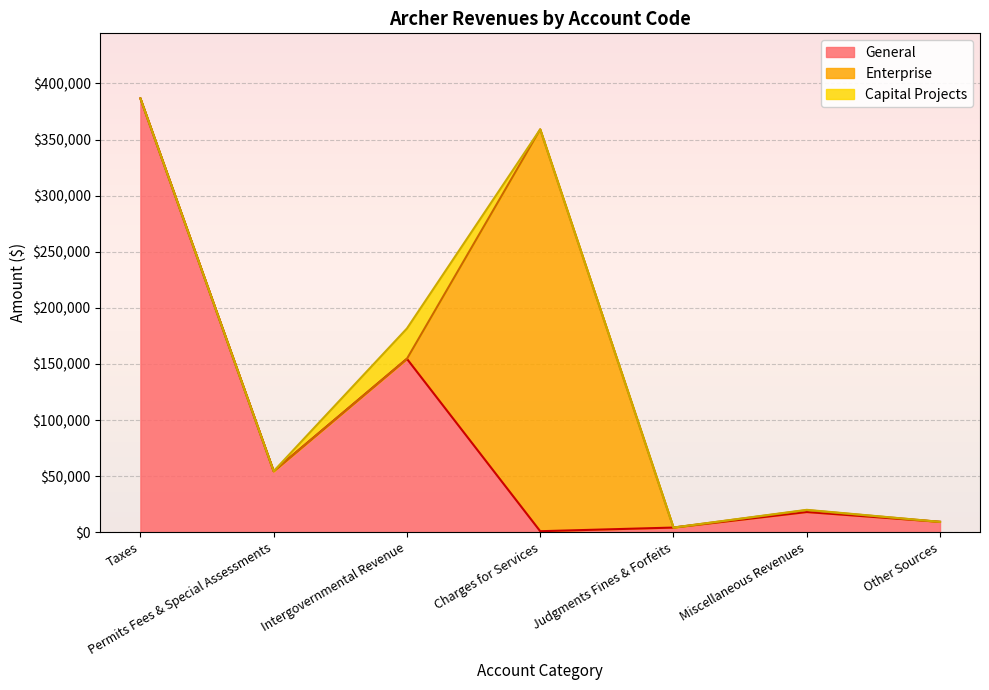

True or false: Account Total and General intersect in this chart.

False